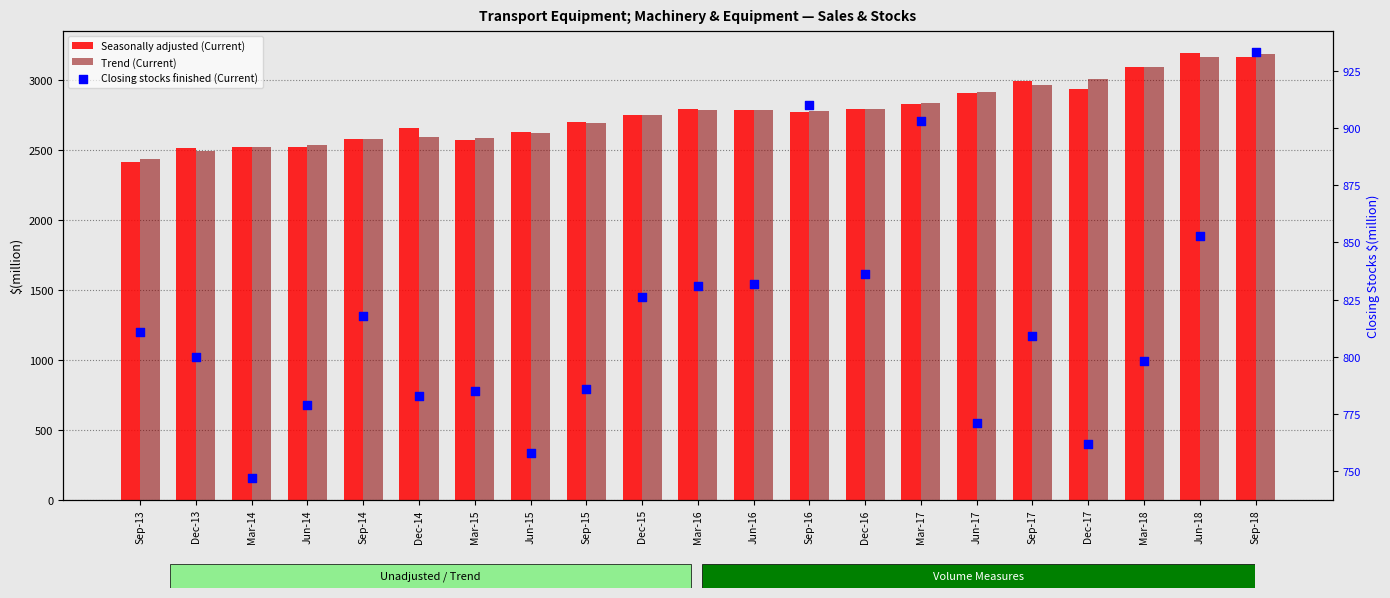

Which series has the widest spread of Y values?

Seasonally adjusted (Current)